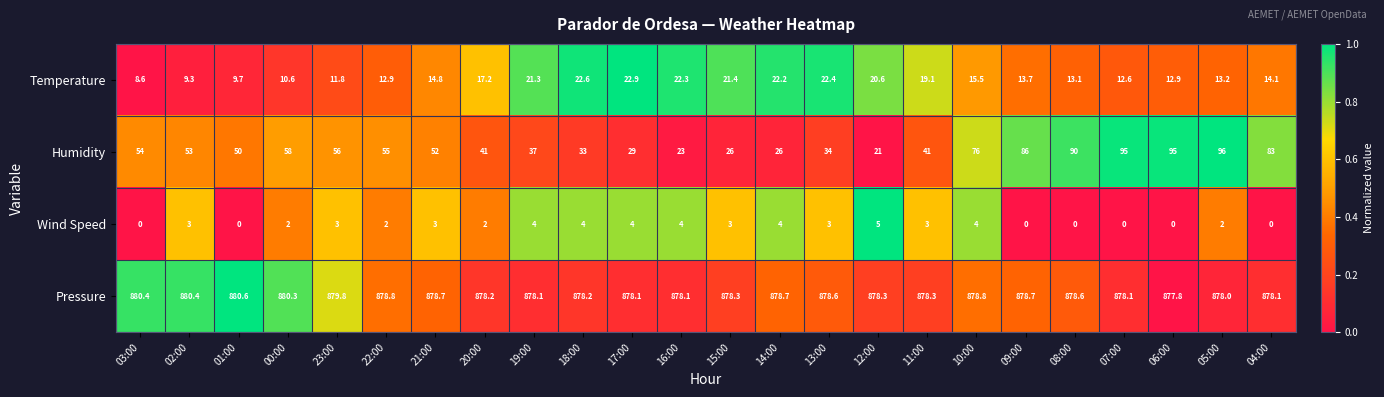

The value of Pressure at 11:00 is 608.3. True or false?

False